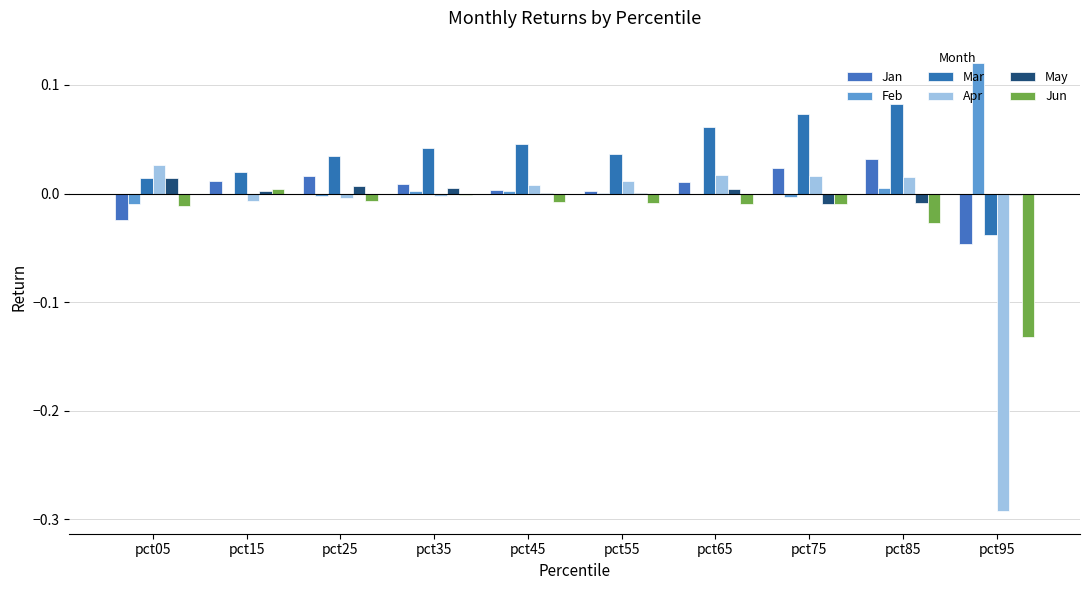

How many groups of bars are there?

10